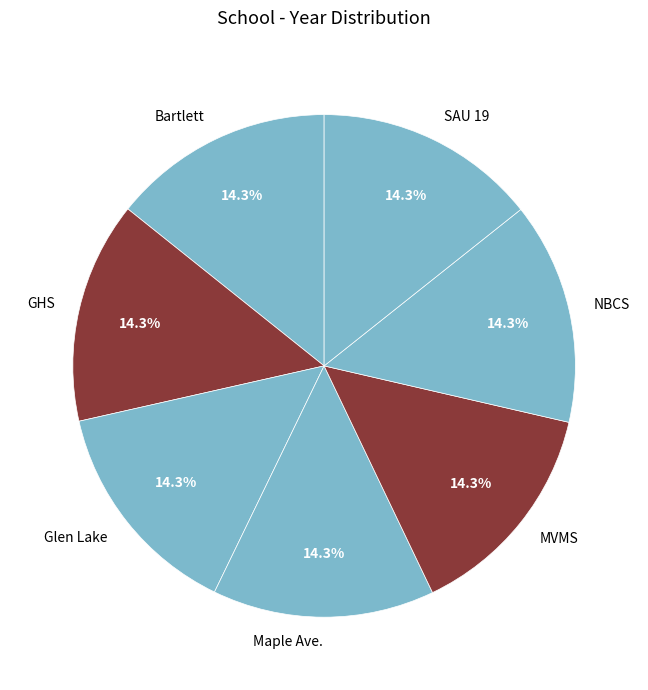

Is SAU 19 the majority of the pie?

No